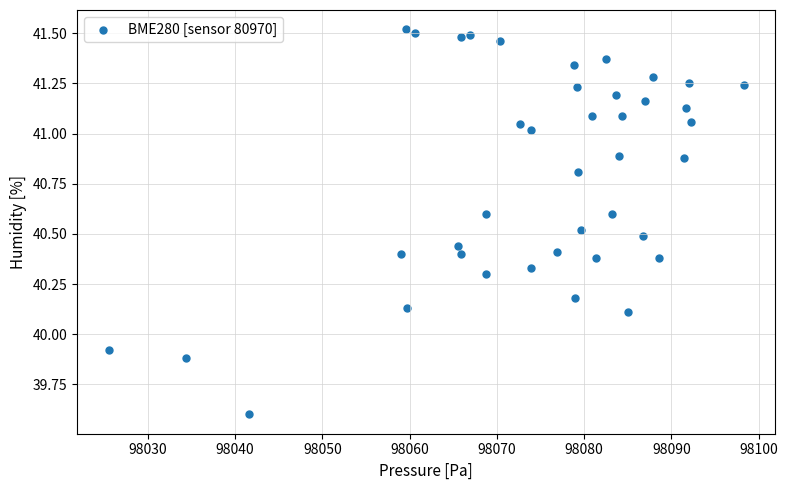

What is the range of X values (max minus min)?

72.8